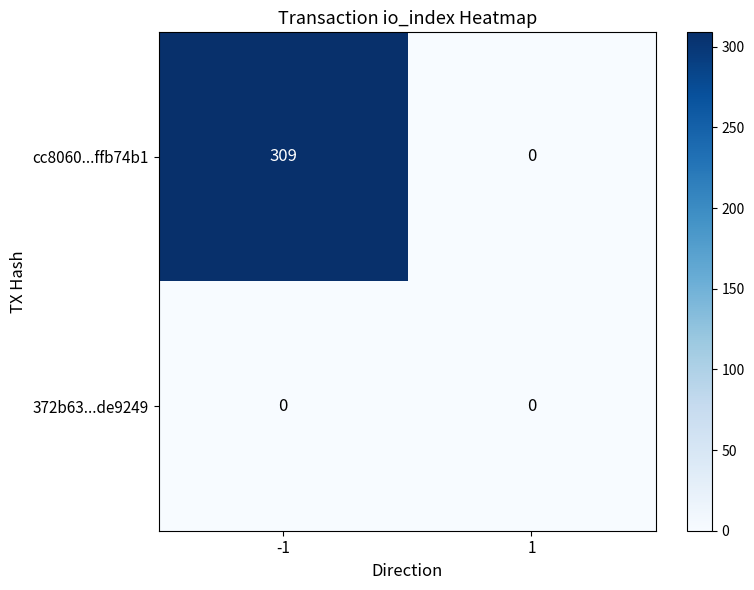

Between -1 and 1, which series saw the biggest shift?

cc8060...ffb74b1